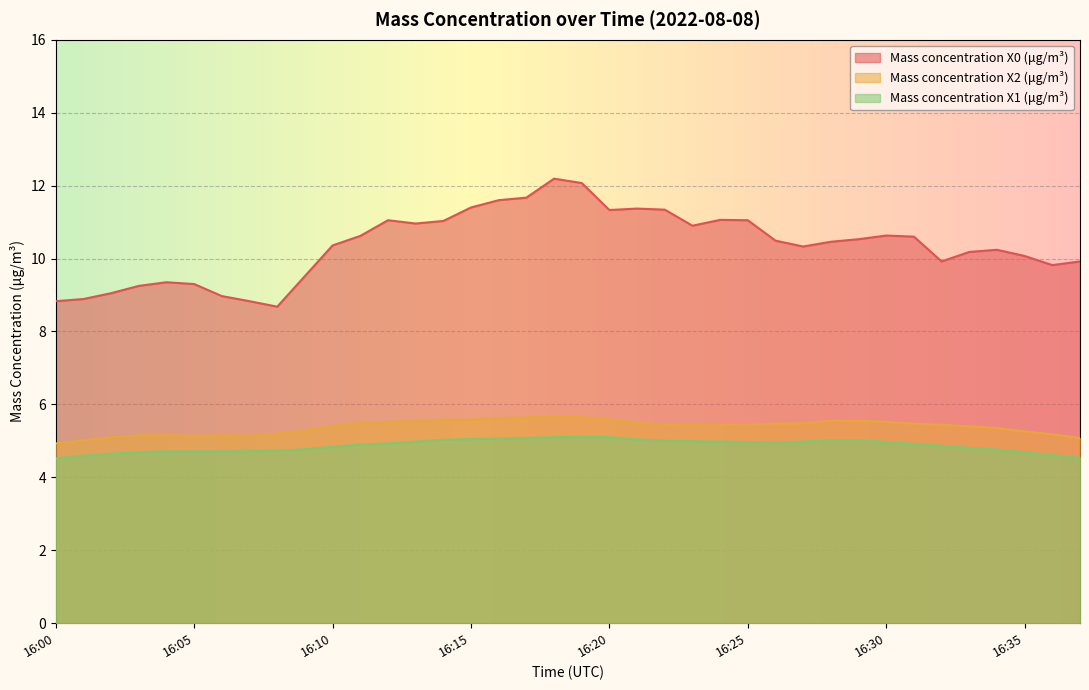

Which label corresponds to the smallest value in the chart?

16:00